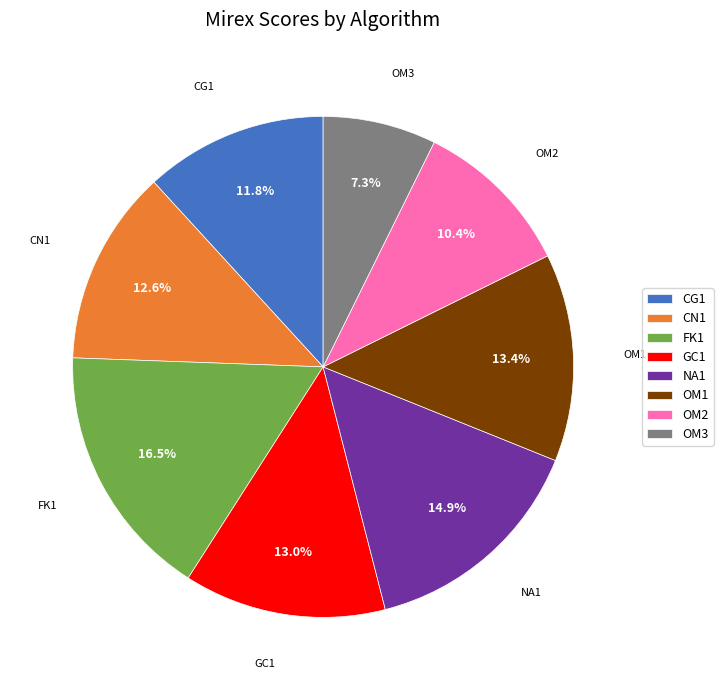

To the nearest percent, what portion does OM2 represent?

10%